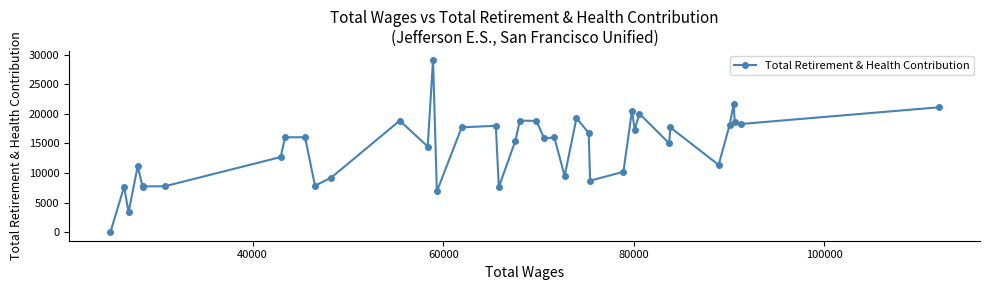

True or false: the data has more than 1 interior local peaks.

True